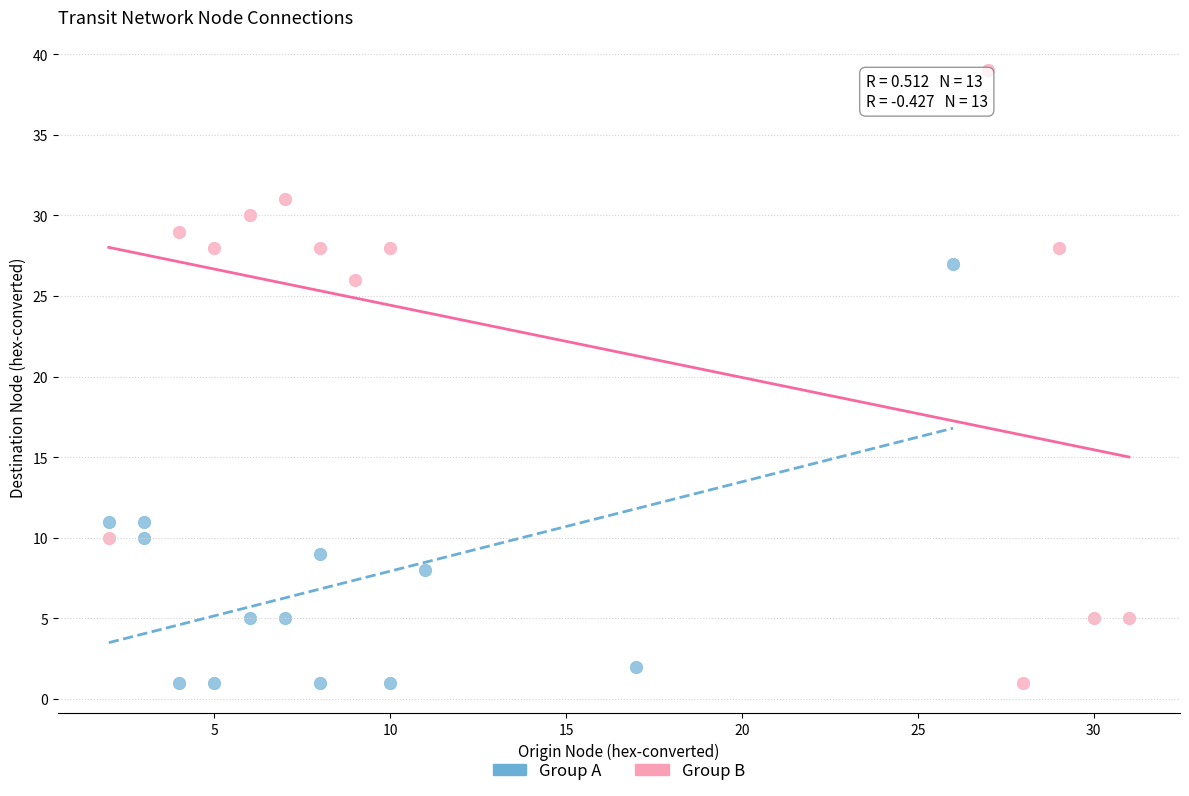

What are all the series names shown in the legend?

Group A, Group B